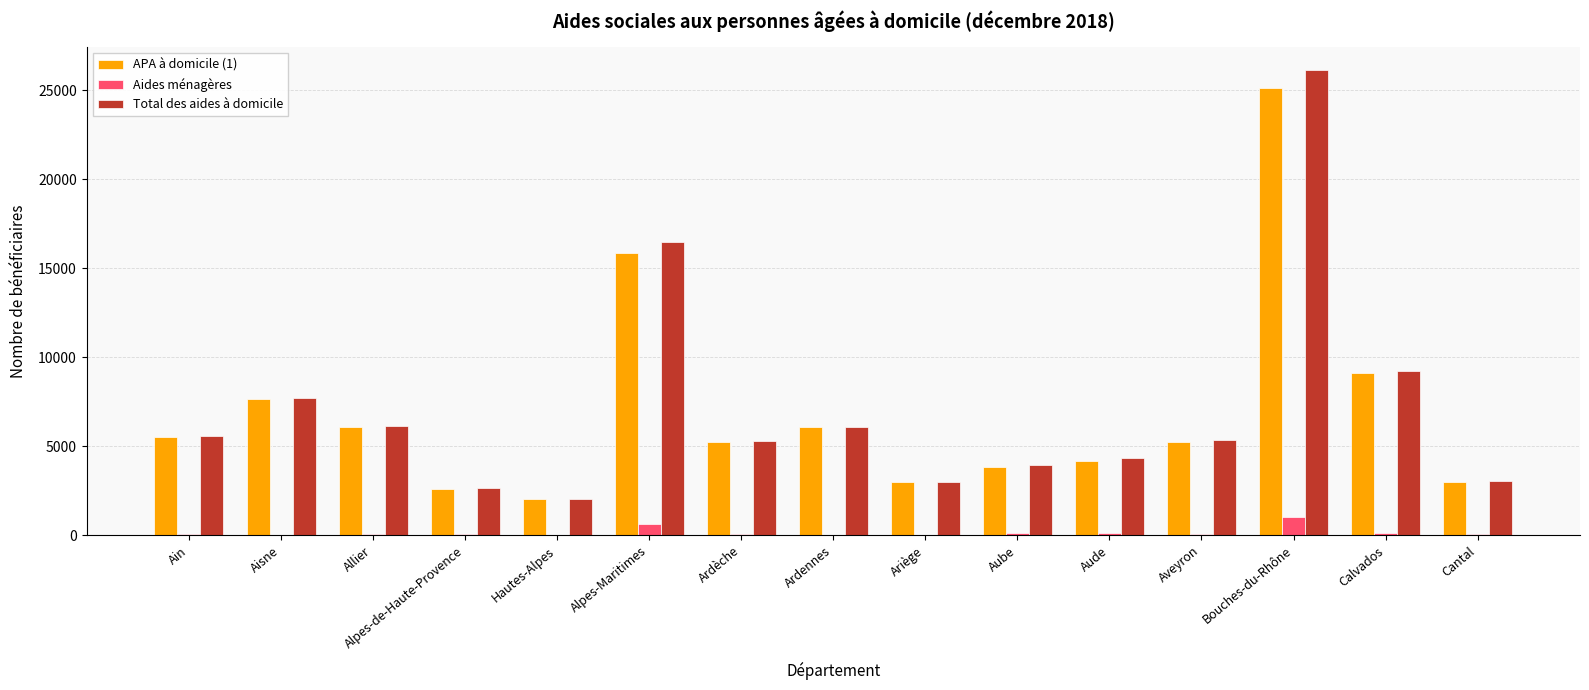

Where does the Total des aides à domicile series first go above 5348?

Ain